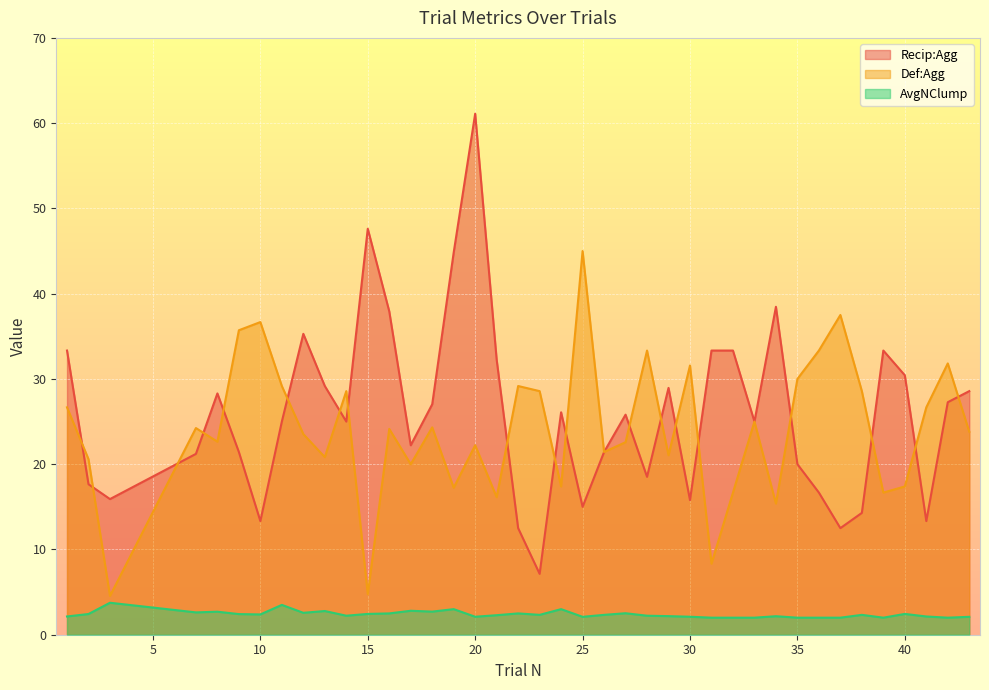

What is the value of the Def:Agg point at the 16th from the left?

17.2